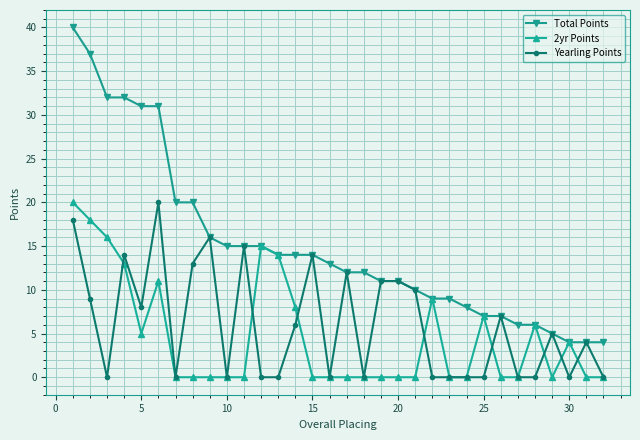

Reading right to left, what are all the values shown in this chart?

Total Points: 4	4	4	5	6	6	7	7	8	9	9	10	11	11	12	12	13	14	14	14	15	15	15	16	20	20	31	31	32	32	37	40
2yr Points: 0	0	4	0	6	0	0	7	0	0	9	0	0	0	0	0	0	0	8	14	15	0	0	0	0	0	11	5	13	16	18	20
Yearling Points: 0	4	0	5	0	0	7	0	0	0	0	10	11	11	0	12	0	14	6	0	0	15	0	16	13	0	20	8	14	0	9	18